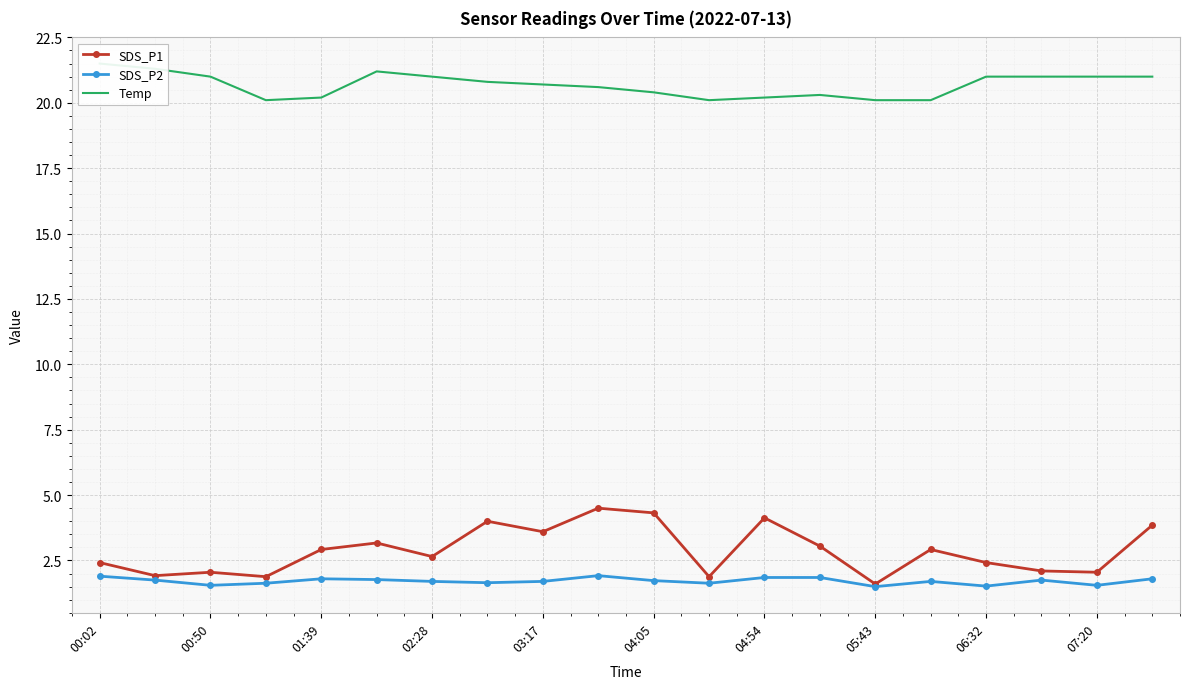

What are all the series names shown in the legend?

SDS_P1, SDS_P2, Temp